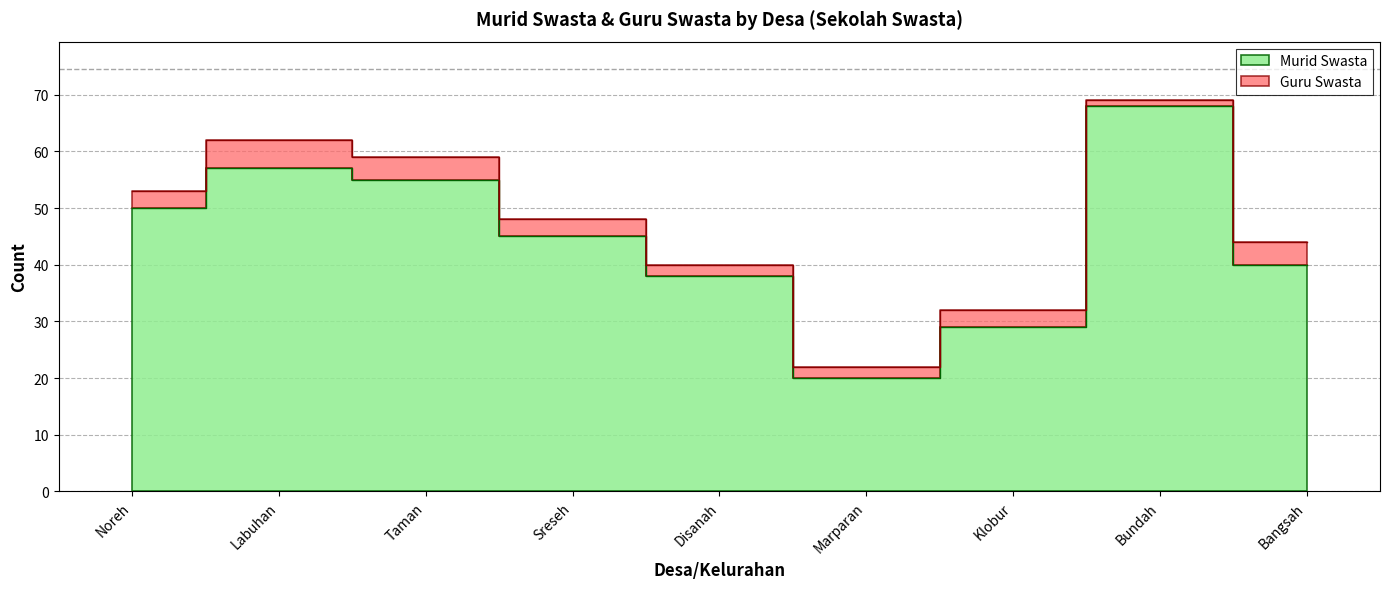

How many values exceed 45?

4